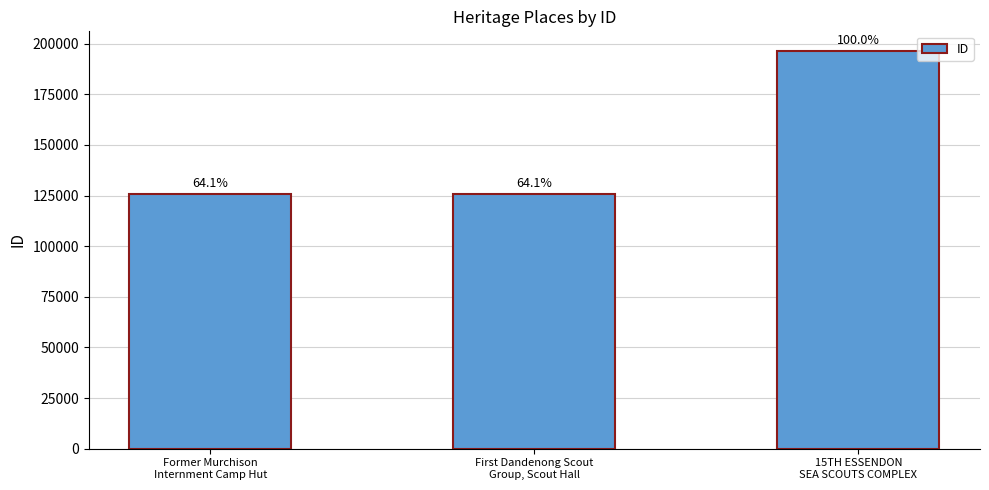

Where is the data nearest to the value 161031?

First Dandenong Scout
Group, Scout Hall